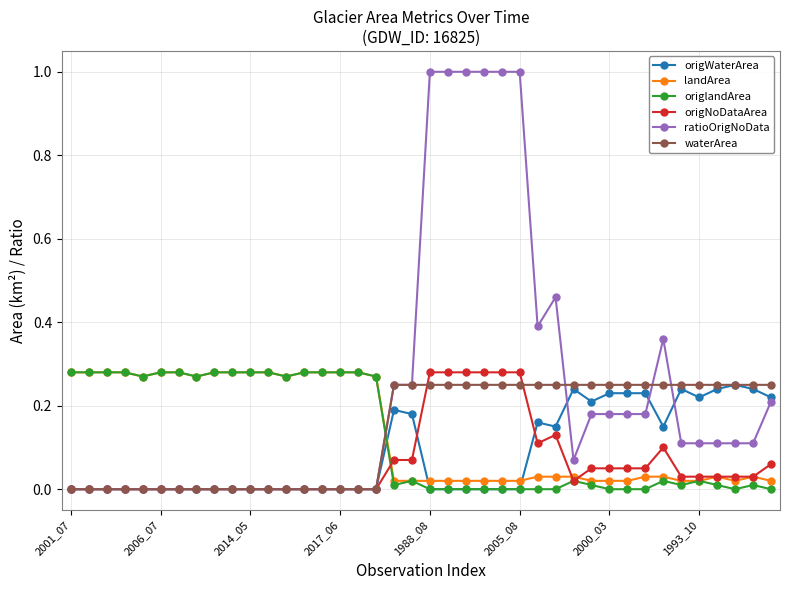

How many distinct data groups are displayed?

6